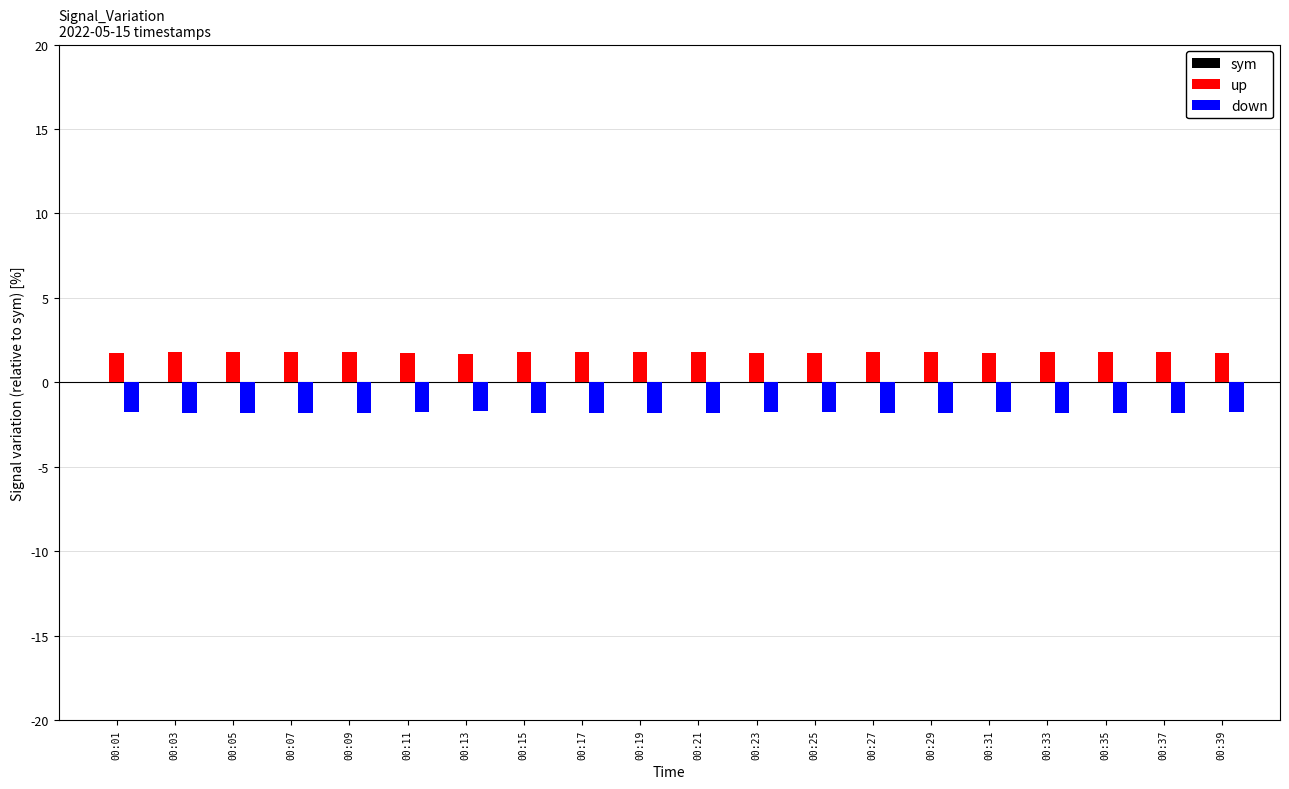

True or false: down has a value of -1.8 at 00:37.

True